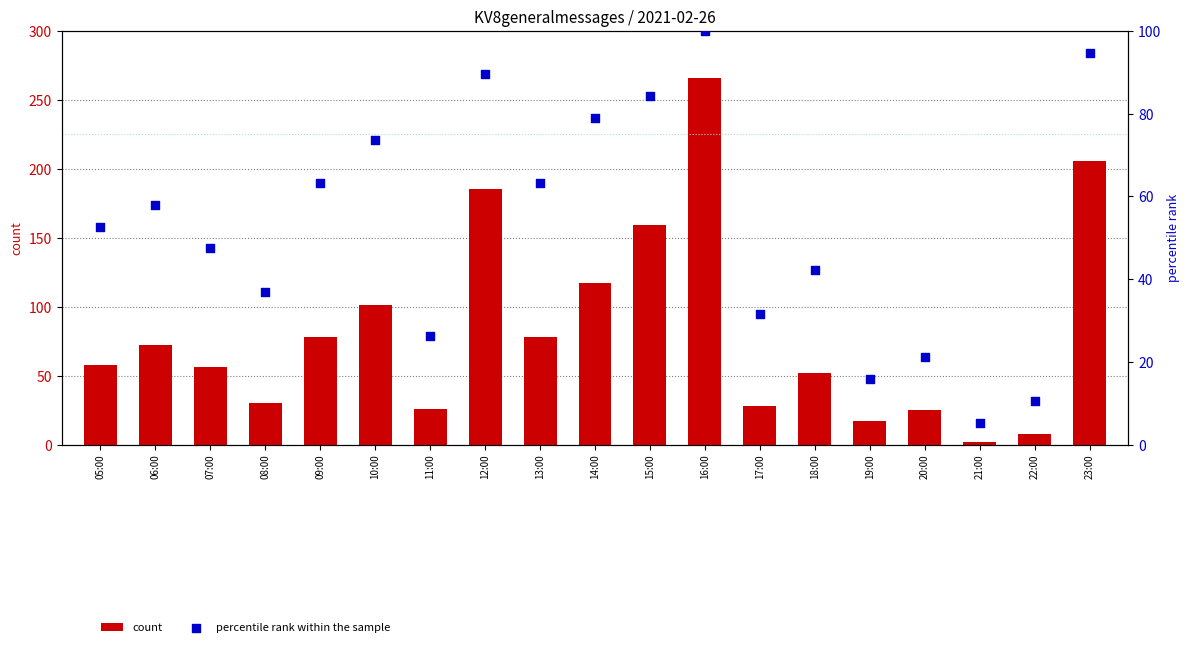

Which series reaches the minimum Y coordinate?

count